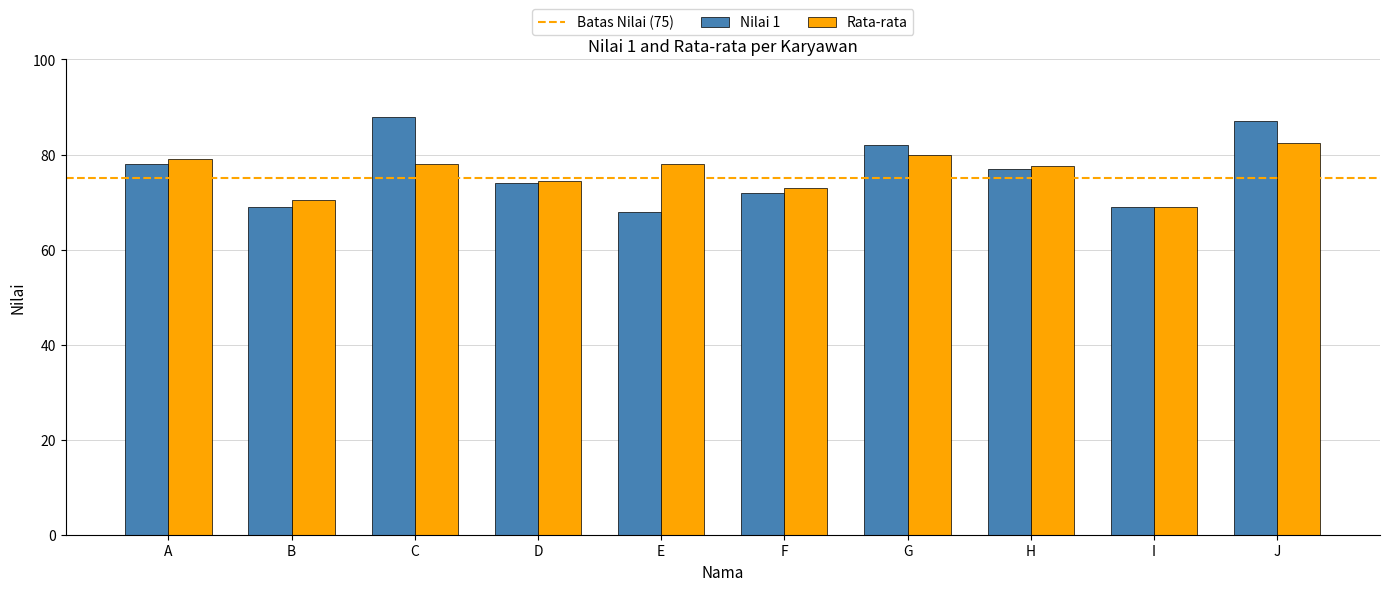

What is the value of the Nilai 1 bar at the 2nd from the left?

69.0